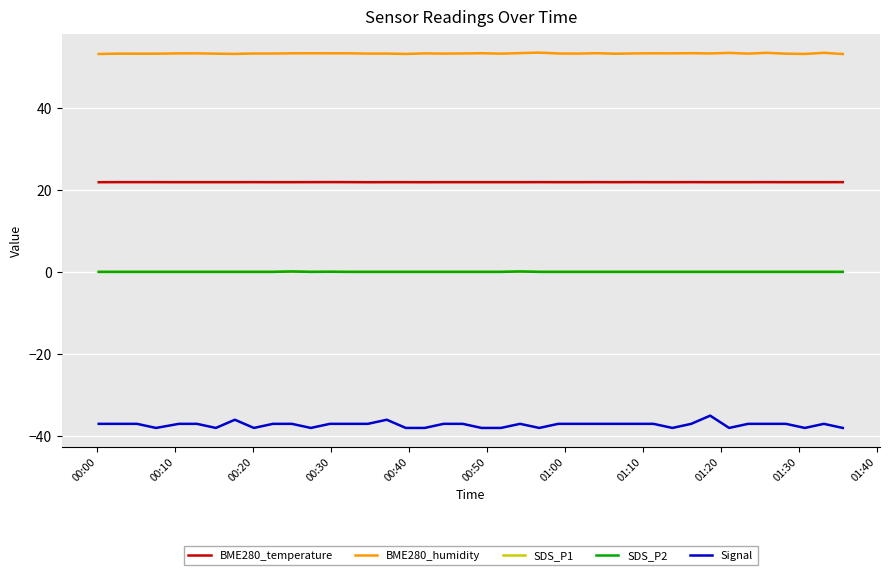

Is this an area chart (filled region under the line)?

No